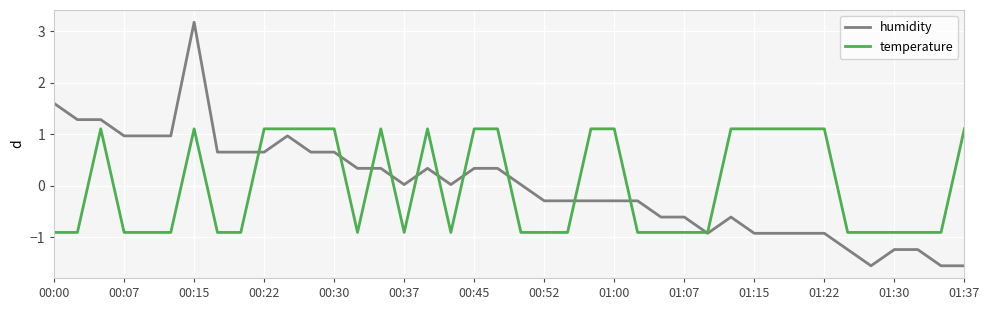

Rank the series by their maximum value, from lowest to highest.

temperature, humidity